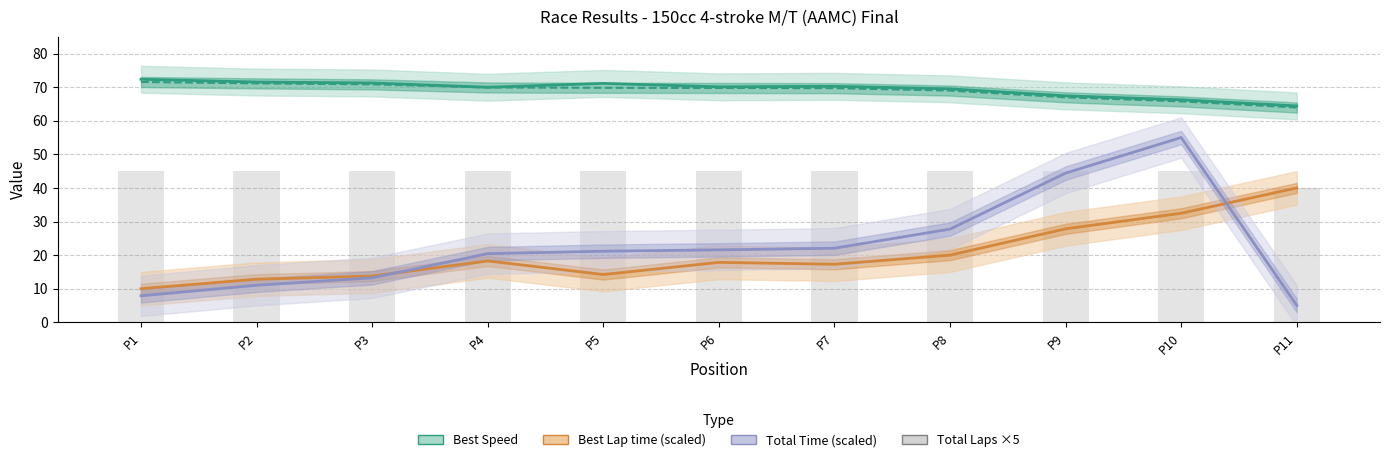

How many data points in Best Lap time (scaled) are less than 17?

4